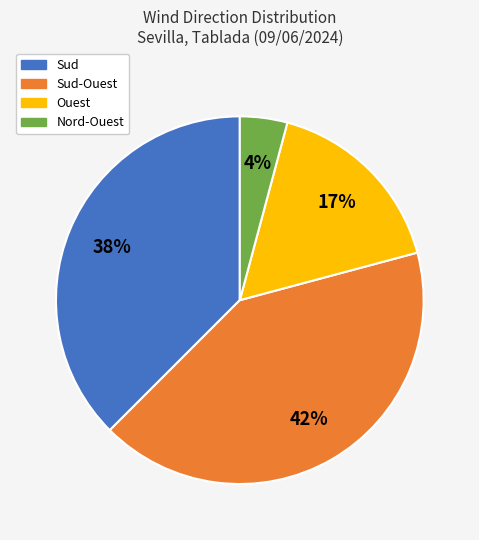

Does Ouest account for over 50% of the chart?

No